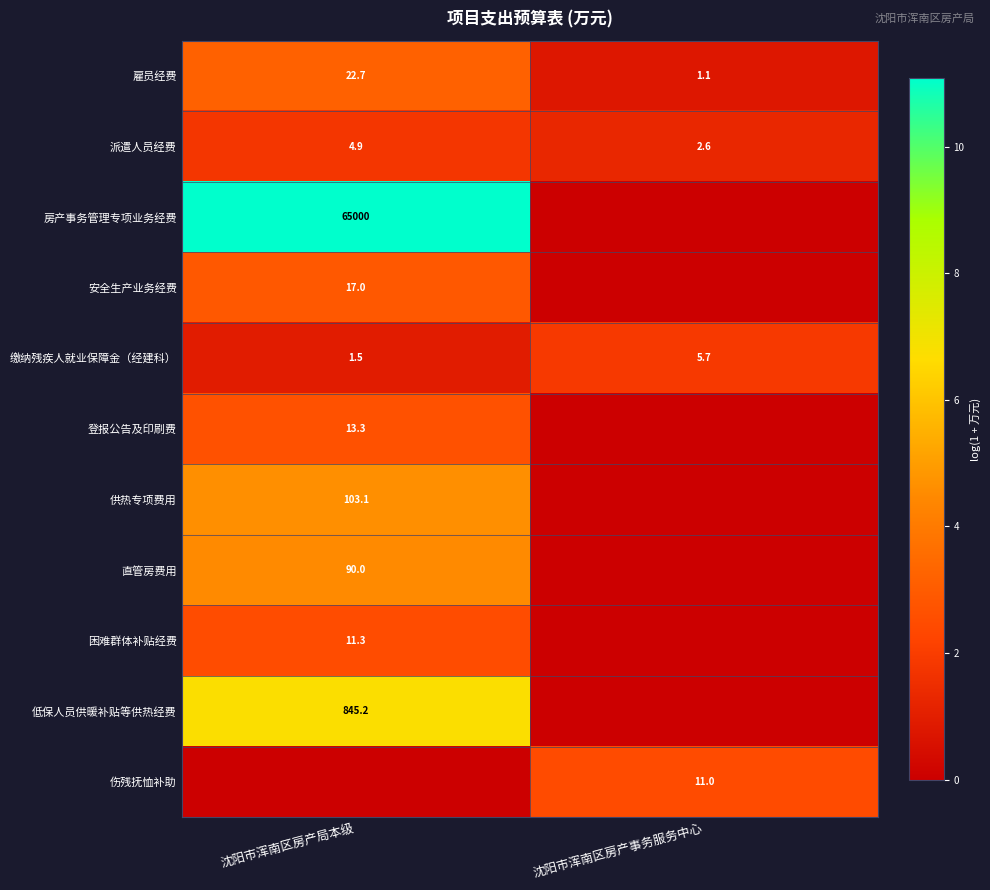

Which label corresponds to the largest value in the chart?

沈阳市浑南区房产局本级